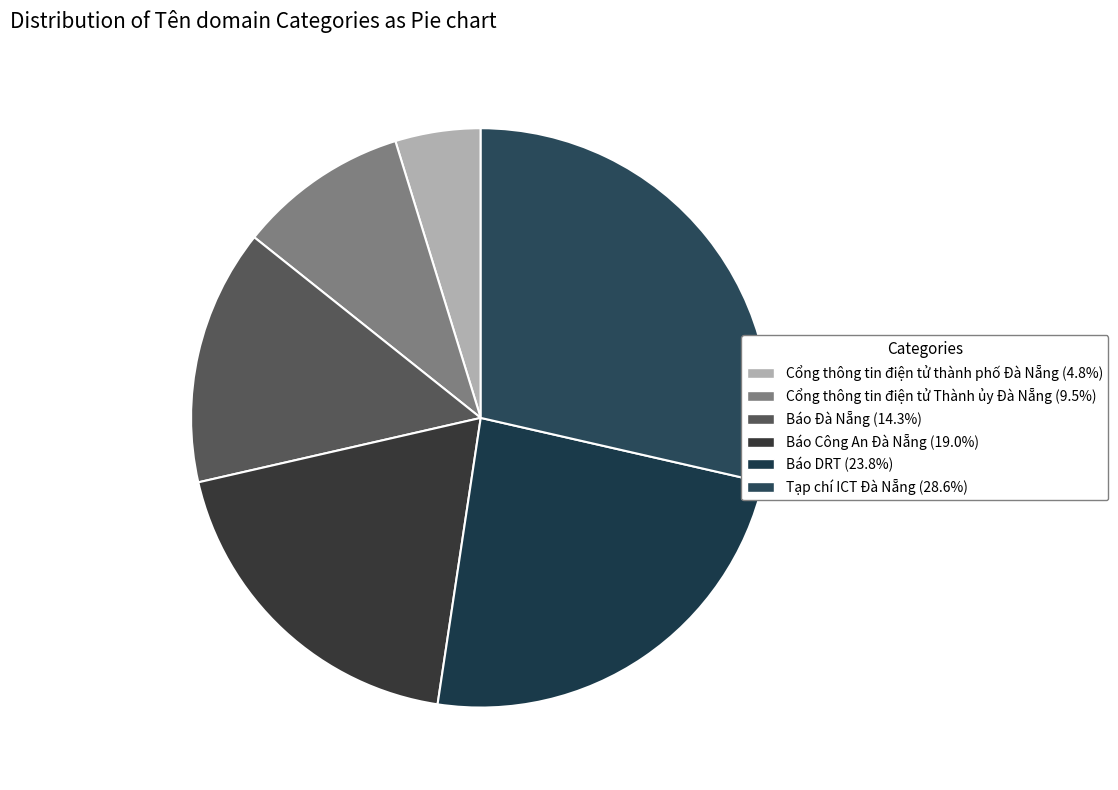

What is the change in value from Báo Đà Nẵng to Báo Công An Đà Nẵng?

+1